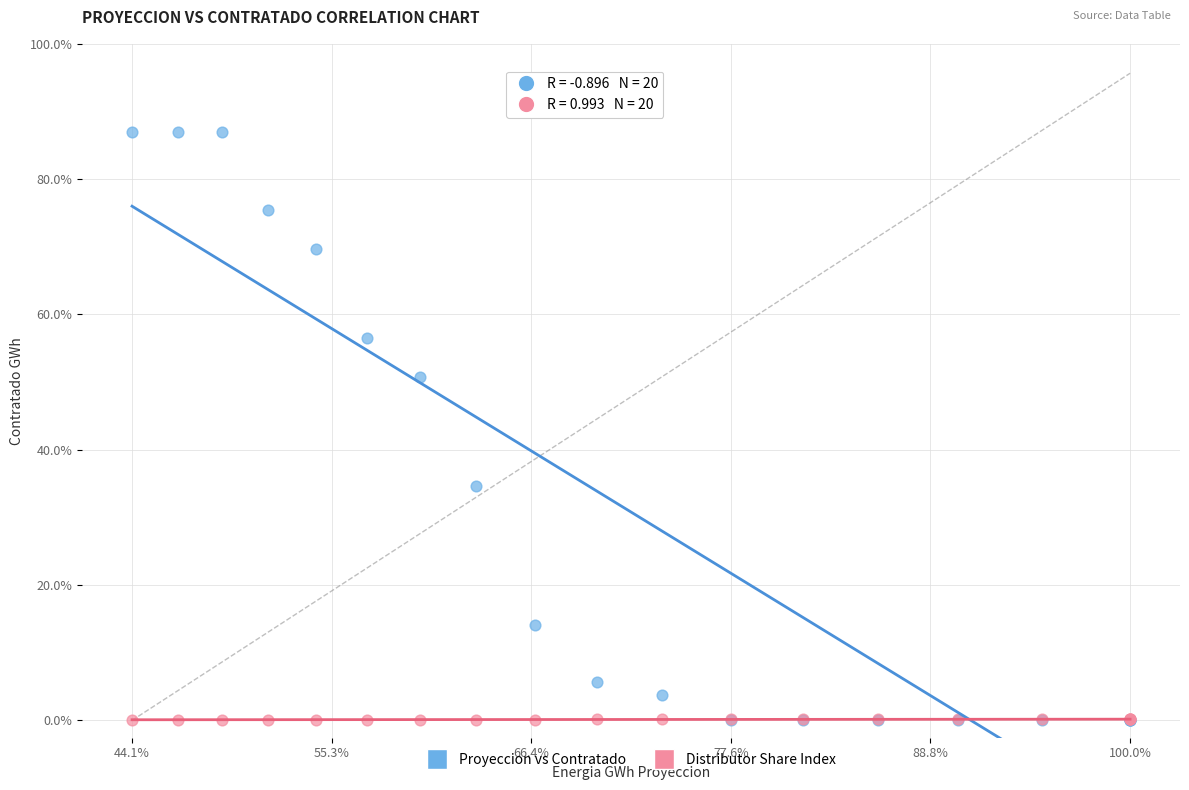

Which series has the widest spread of Y values?

Proyeccion vs Contratado